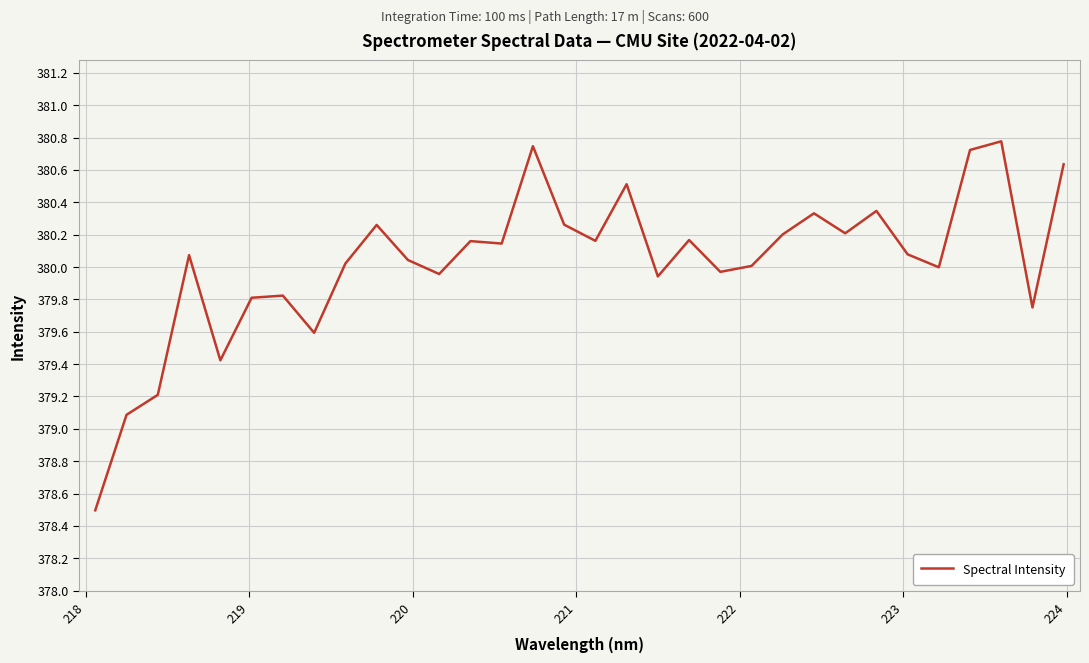

What is the difference between the maximum and minimum values?

2.3